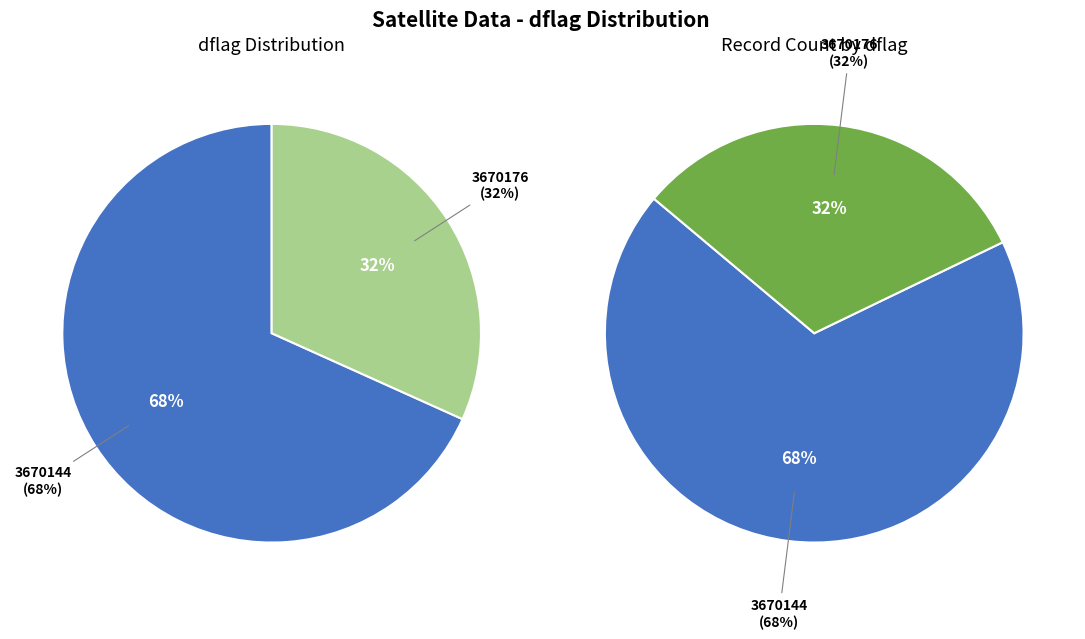

What is the largest slice in the pie chart?

3670144